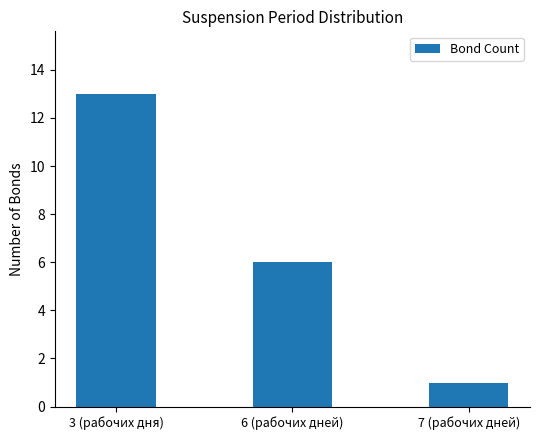

Rank the categories by value from highest to lowest.

3 (рабочих дня), 6 (рабочих дней), 7 (рабочих дней)